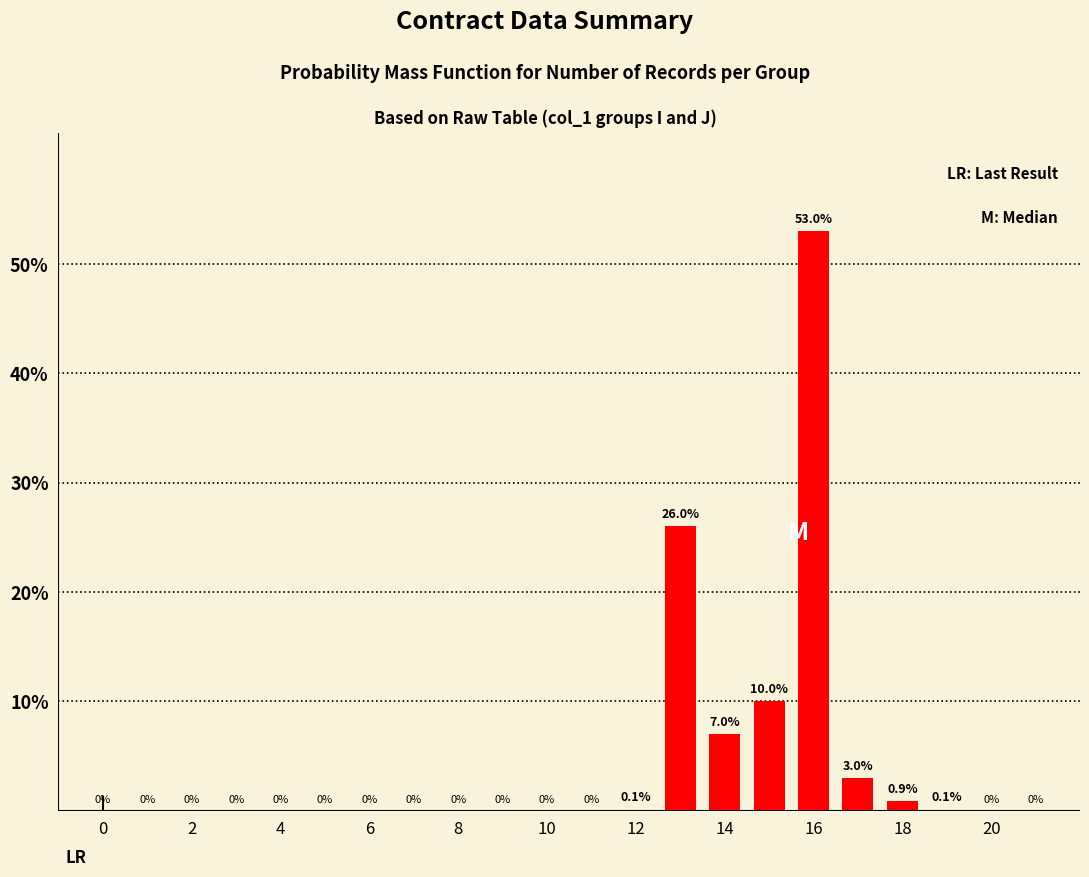

How many values exceed 0?

8